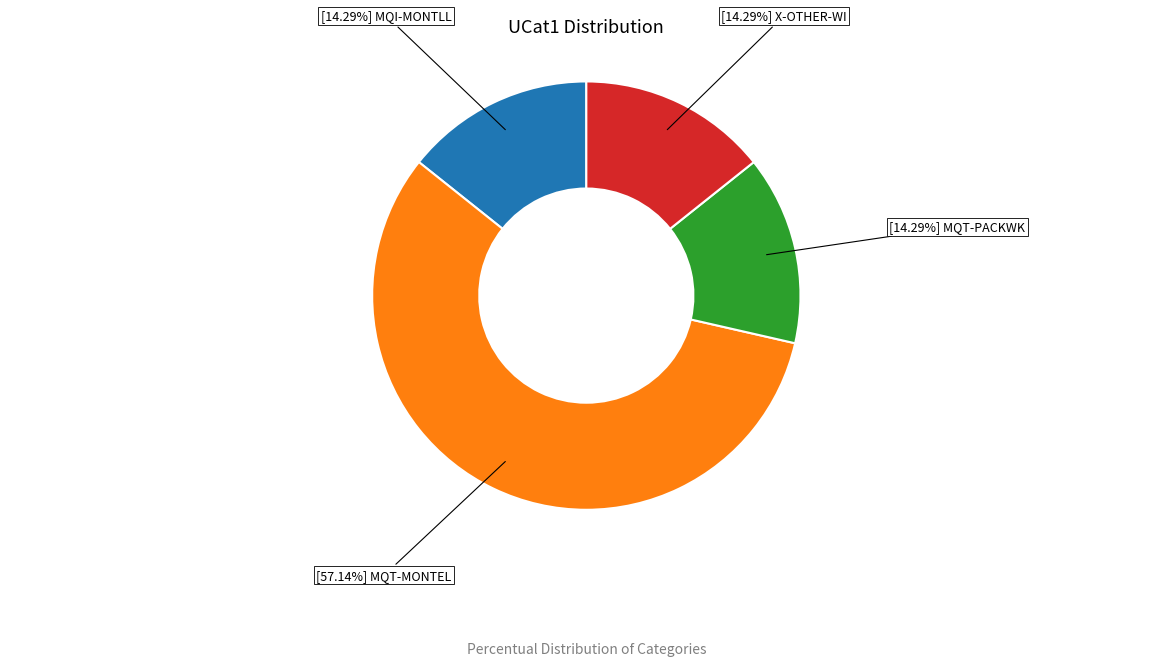

Does any single category account for the majority?

Yes